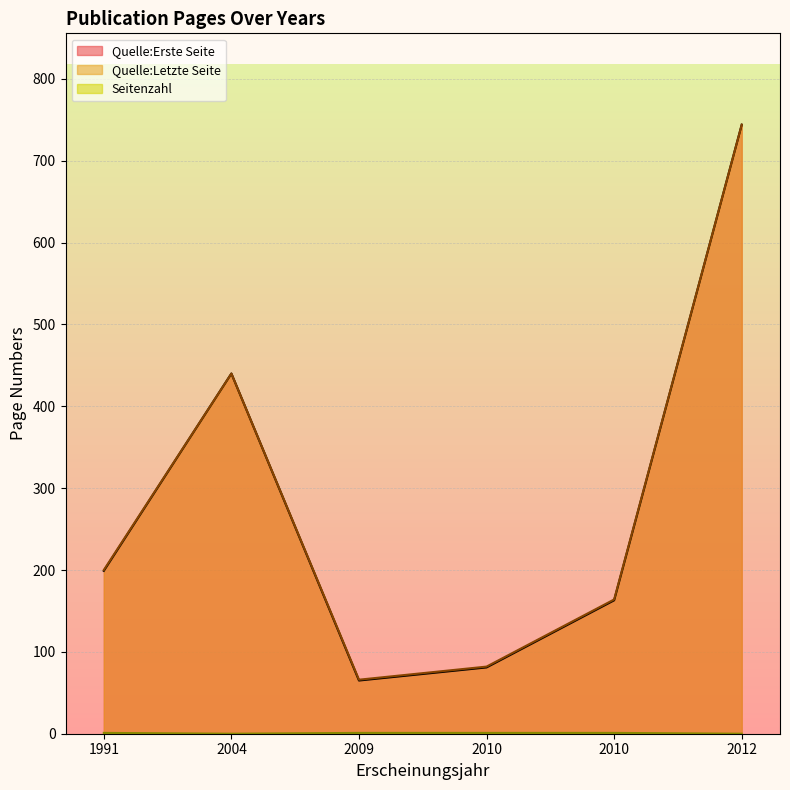

Between 2012 and 2010, which is larger?

2012